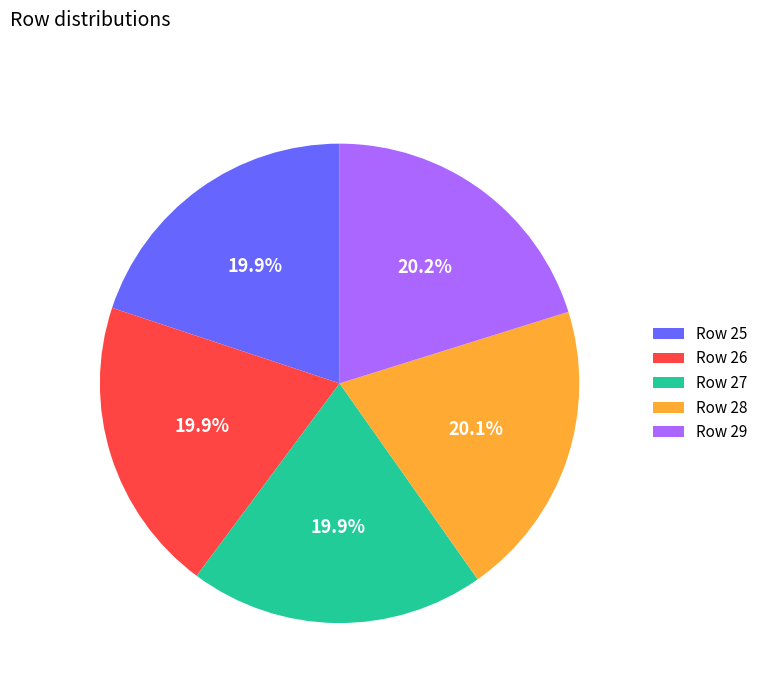

What percentage do Row 29 and Row 27 together represent?

40.1%